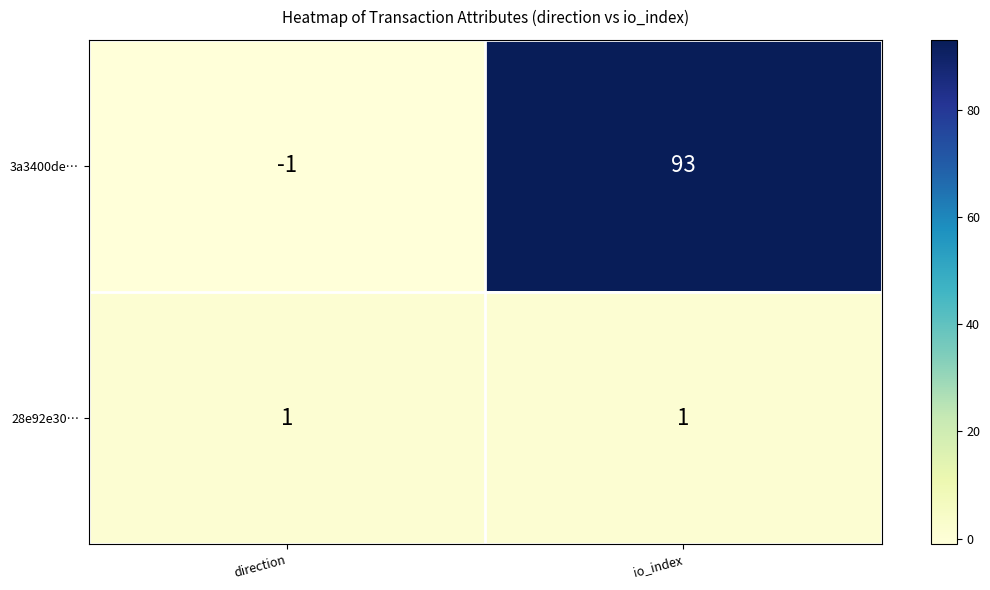

Reading left to right, transcribe all the data shown in this chart.

3a3400de…: -1	93
28e92e30…: 1	1